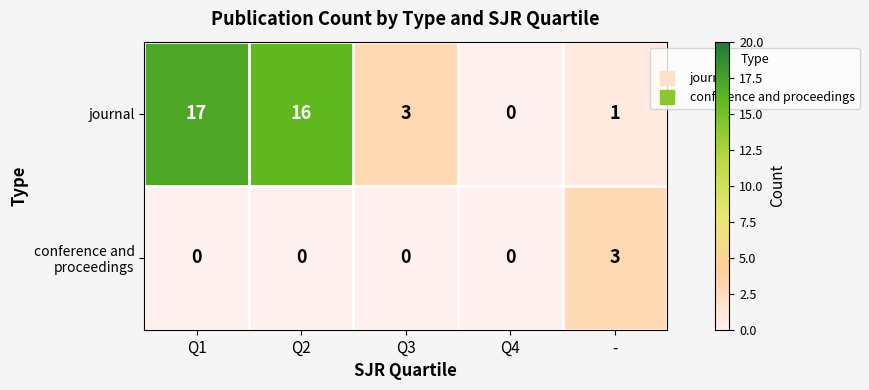

How many series are shown in this chart?

2